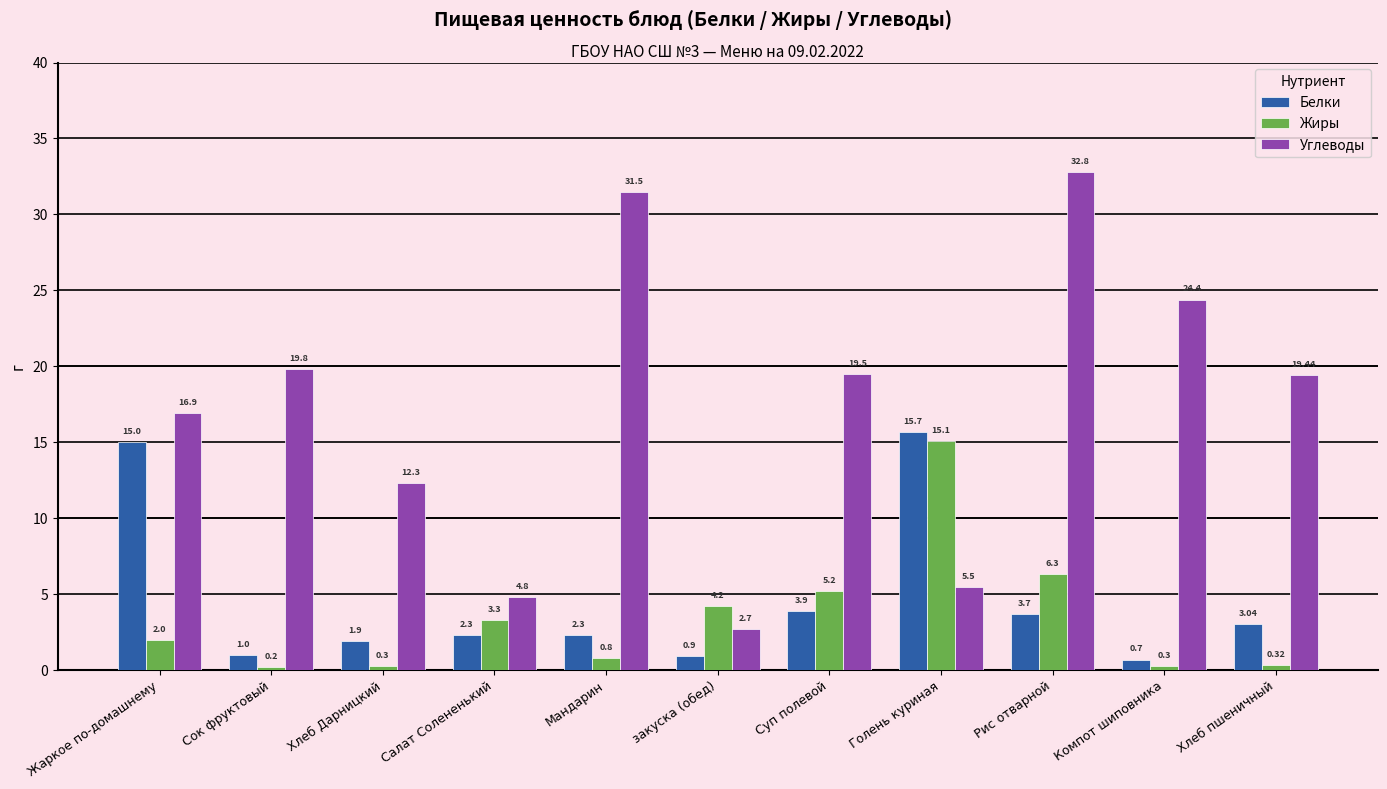

Is it true that Жиры equals 2.8 at Рис отварной?

False